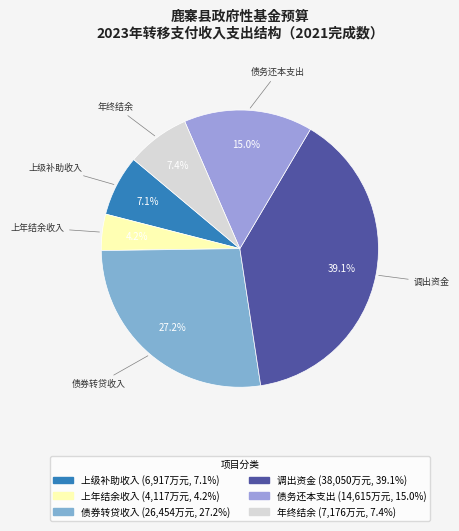

To the nearest percent, what is the average slice percentage?

17%